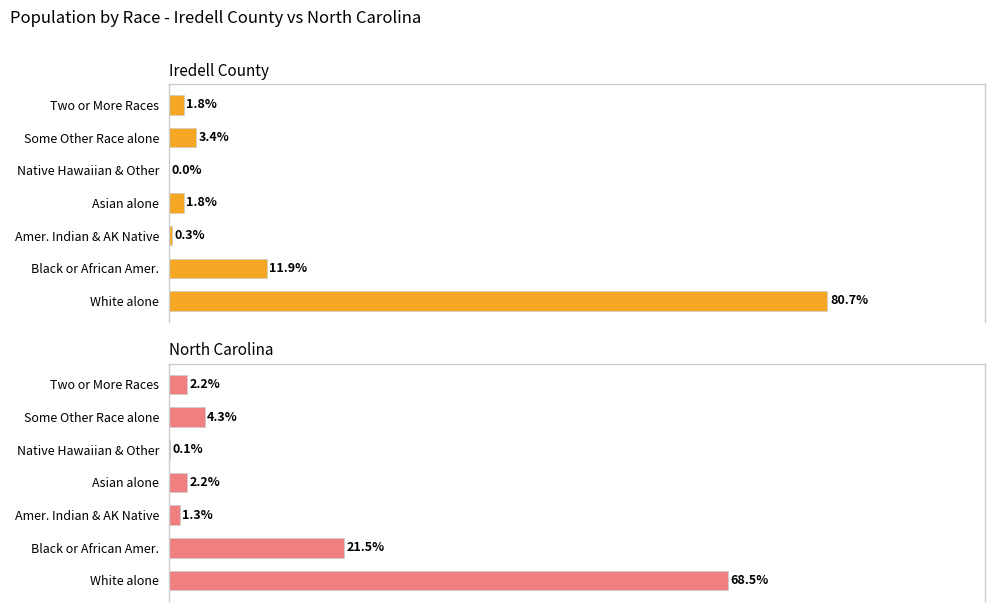

Rank the series by their maximum value, from highest to lowest.

Iredell County, North Carolina